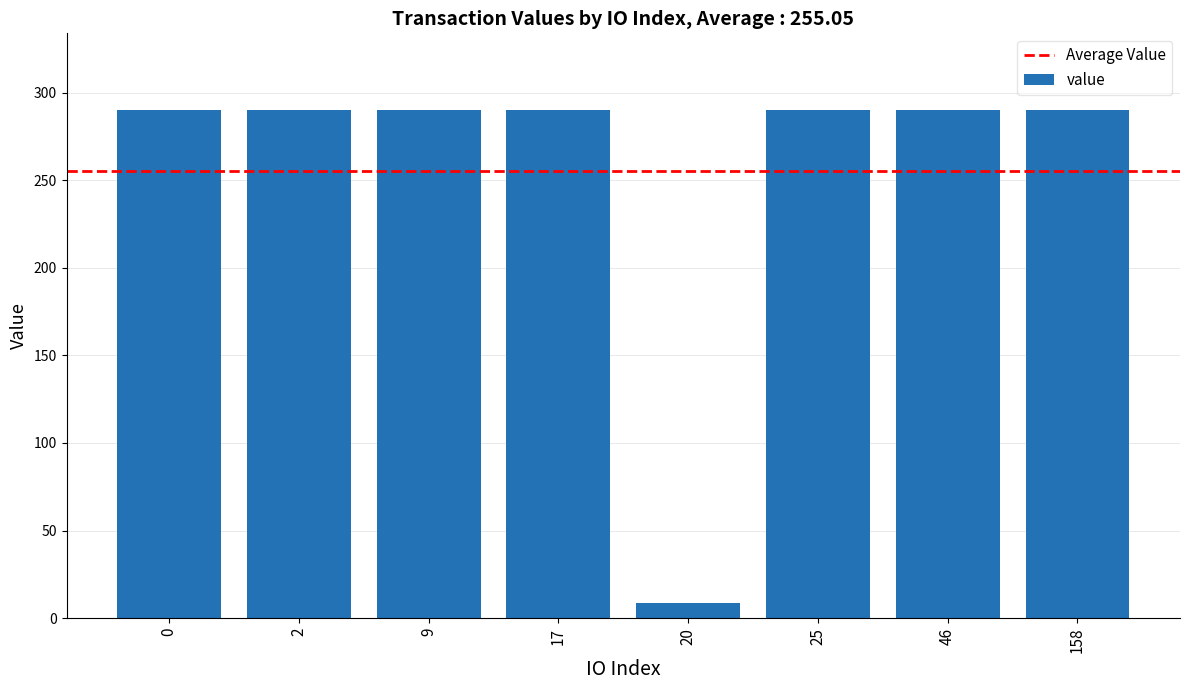

True or false: the data shows 401.4 at 2.

False